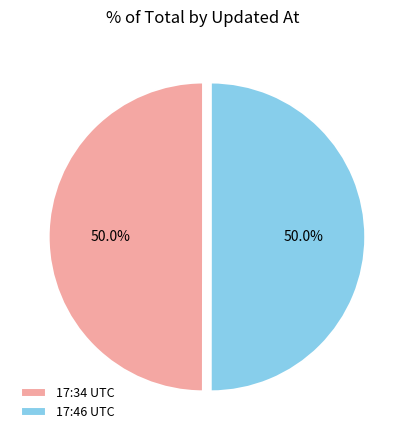

What is the ratio of the value at 17:34 UTC to the value at 17:46 UTC?

1.0